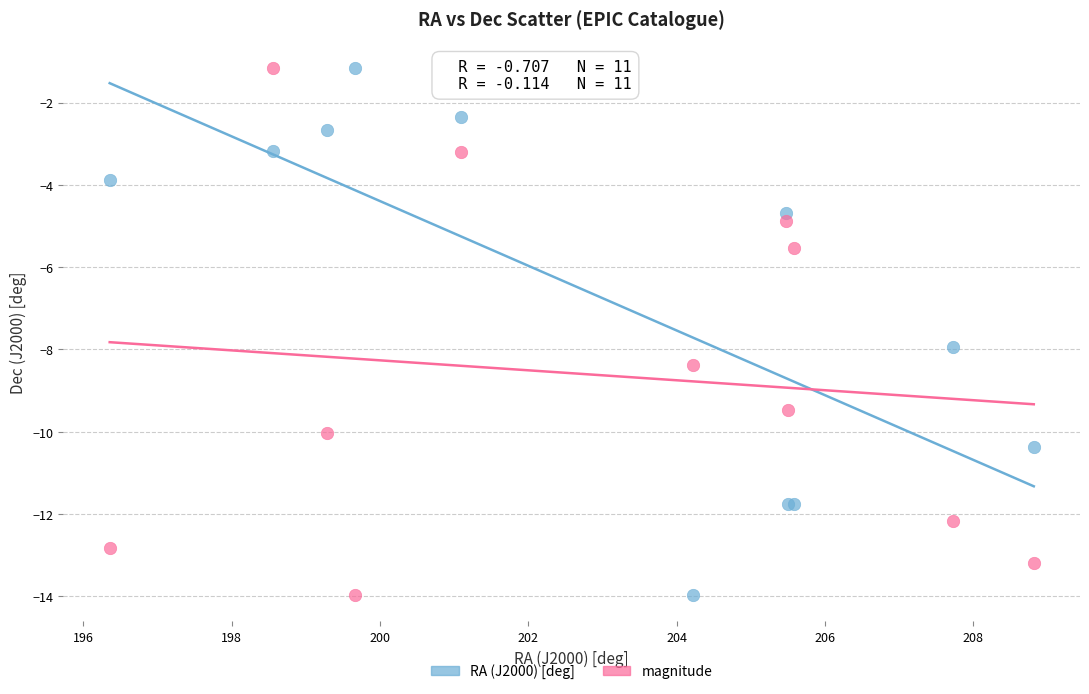

What are all the series names shown in the legend?

RA (J2000) [deg], magnitude